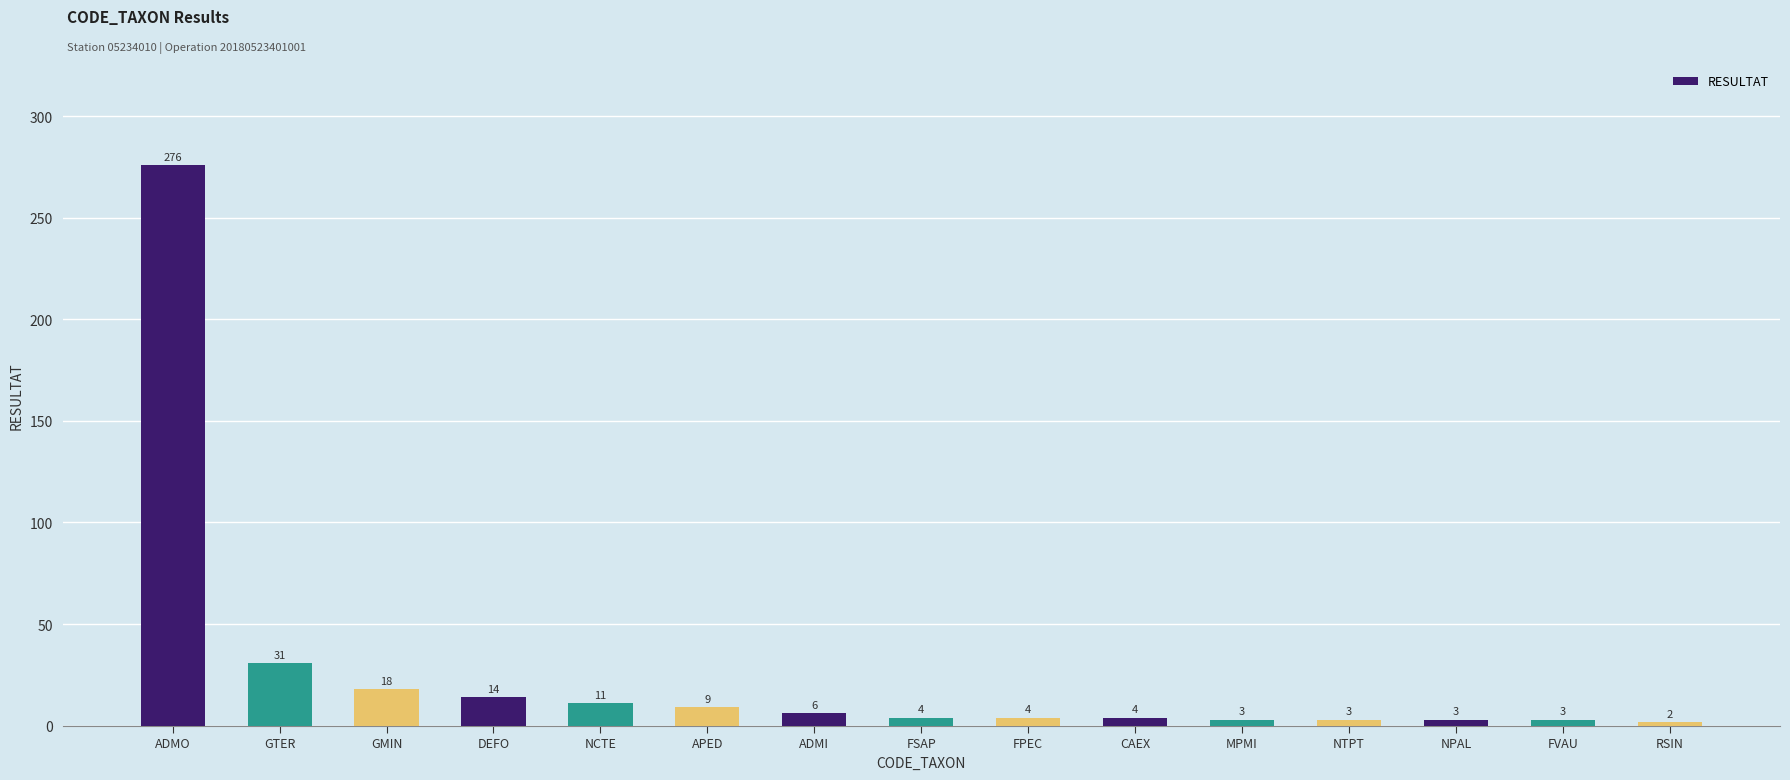

At which label does the data first exceed 4?

ADMO